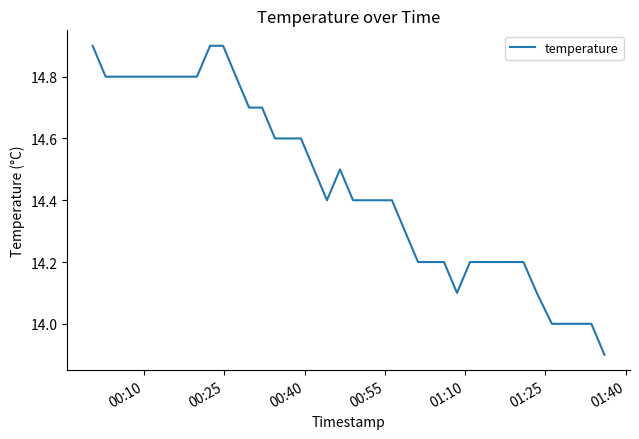

What is the smallest value displayed?

13.9